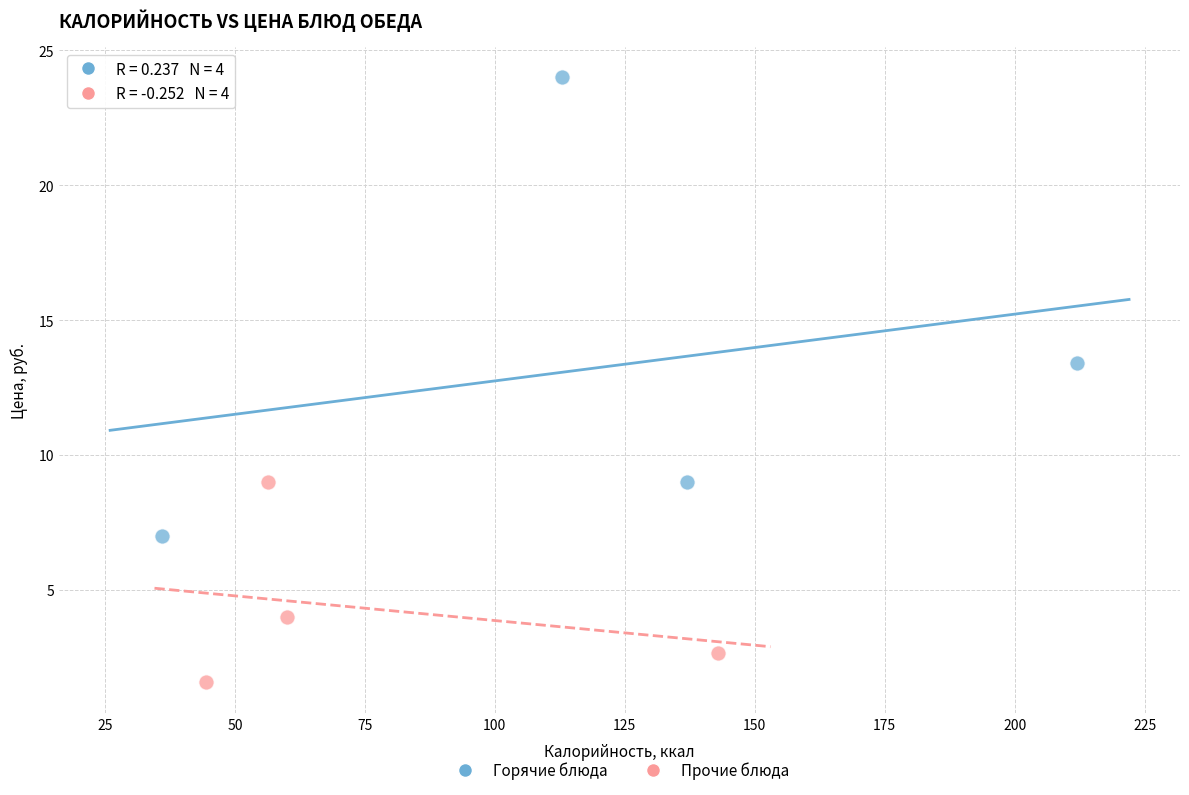

Which series contains the lowest Y value?

Прочие блюда